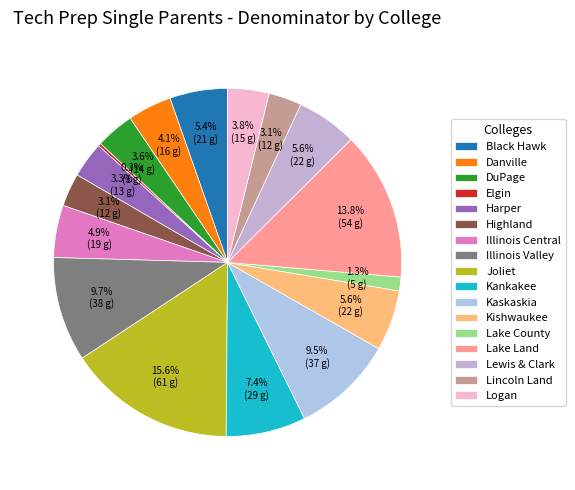

The Kishwaukee slice represents 1% of the pie. True or false?

False